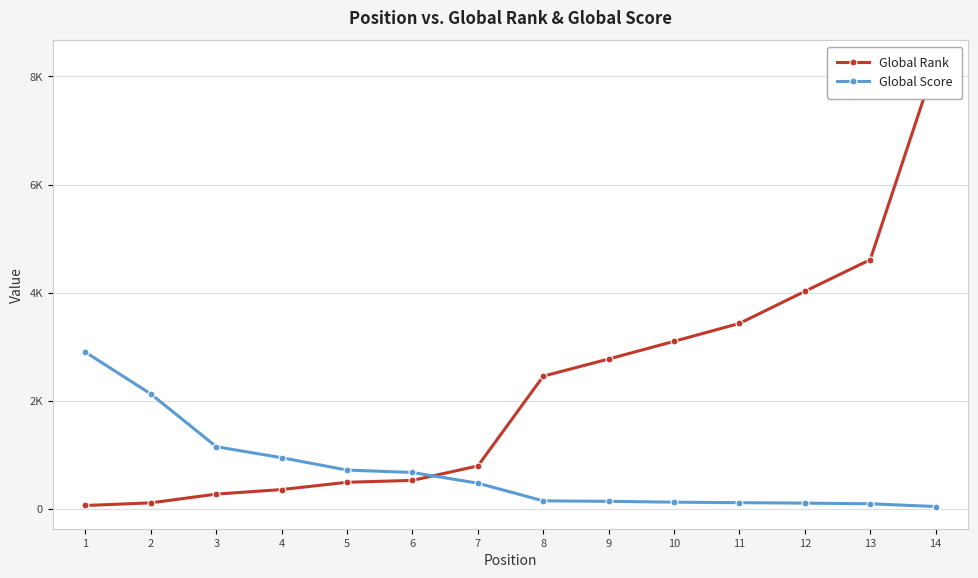

What is the difference between the Global Score values at 13 and 1?

2806